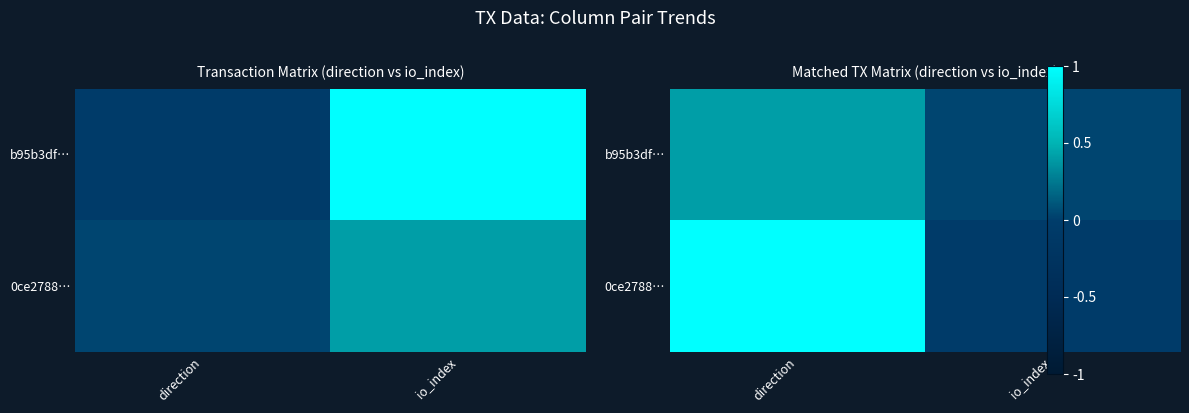

True or false: 0ce2788… has a value of 1.0 at direction.

True